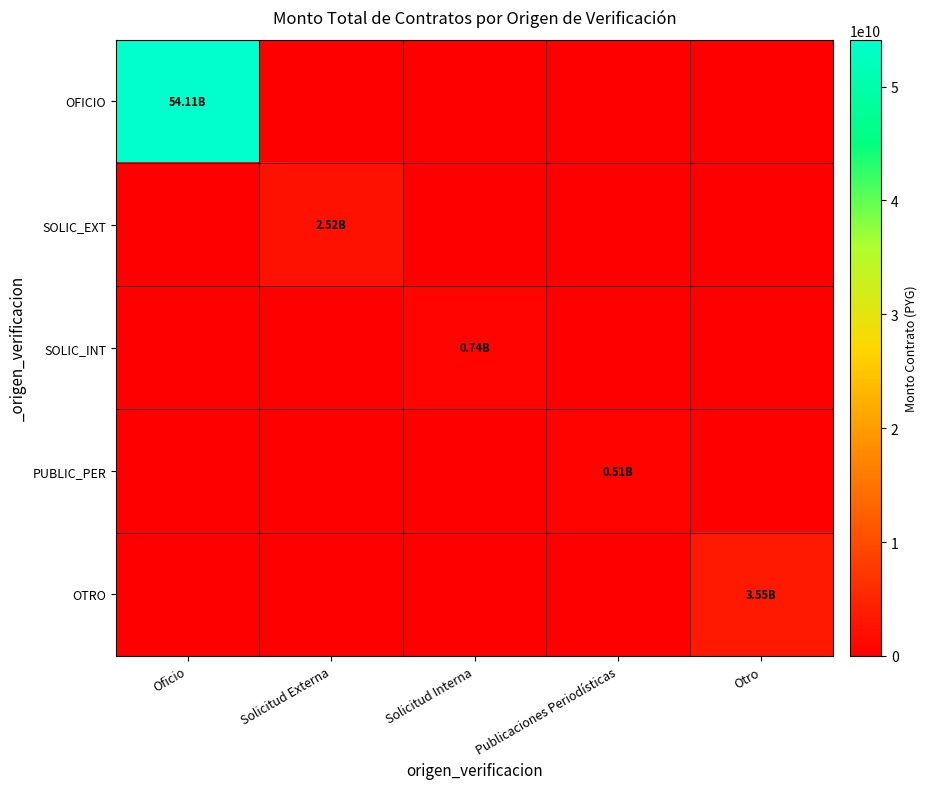

Which series has the largest total across all categories?

OFICIO